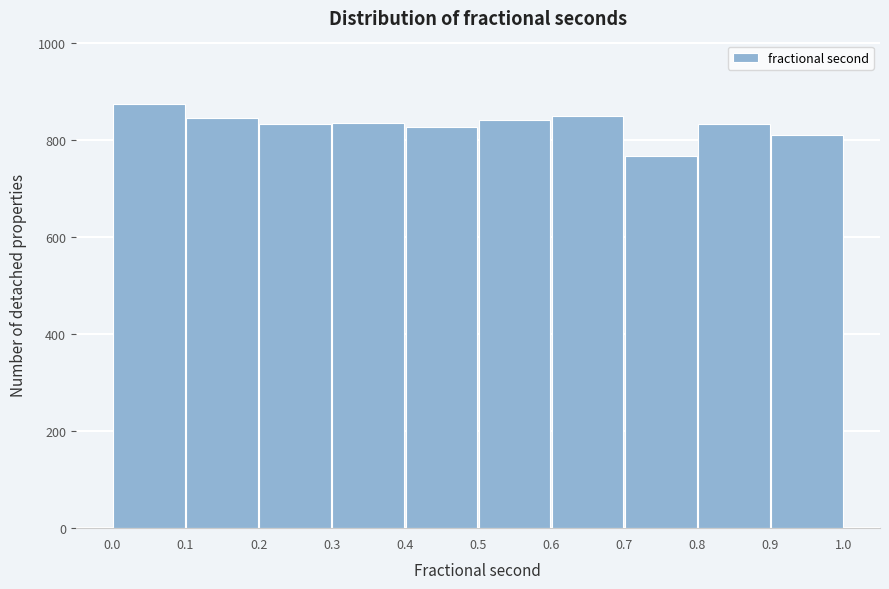

Reading left to right, transcribe this chart: for each bar, give the range it covers on the x-axis and its height. The values are not printed on the chart, so give them approximately, as read against the axis.

0.0 to 0.1: 880
0.1 to 0.2: 840
0.2 to 0.3: 840
0.3 to 0.4: 840
0.4 to 0.5: 820
0.5 to 0.6: 840
0.6 to 0.7: 840
0.7 to 0.8: 760
0.8 to 0.9: 840
0.9 to 1.0: 820